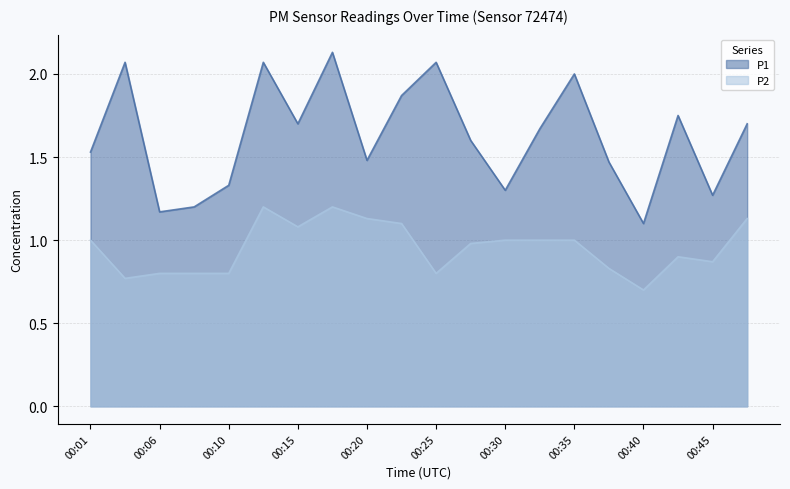

True or false: P1 has a value of 2.1 at 00:13.

True